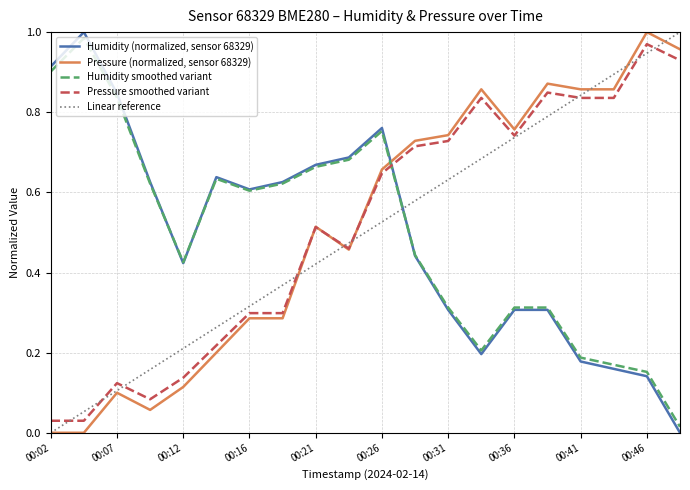

Which series ends up on top after the final intersection of Linear reference and Humidity smoothed variant?

Linear reference